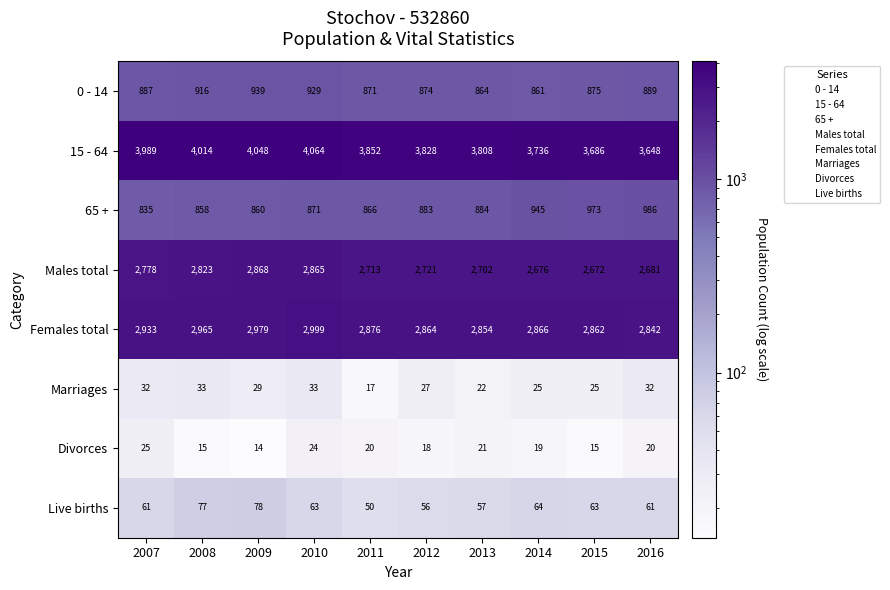

At which category is the sum across all series the highest?

2010